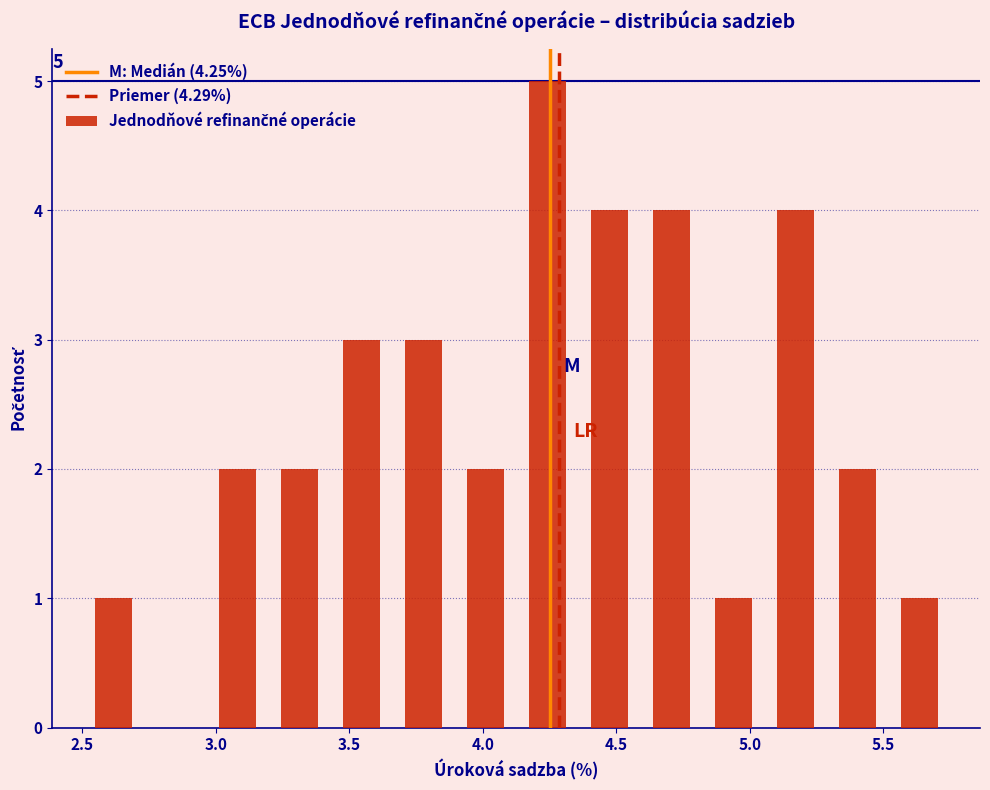

Over which range of the x-axis is the bar tallest?

4.15 to 4.35